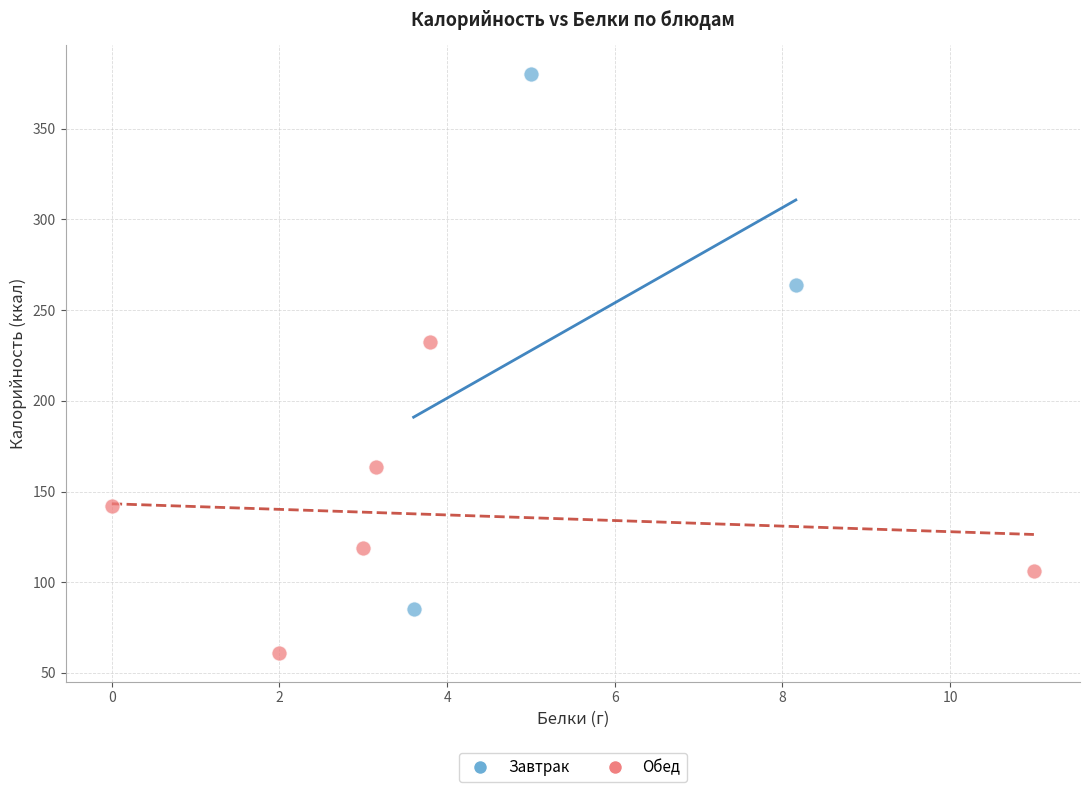

Which series has the largest Y range (max minus min)?

Завтрак